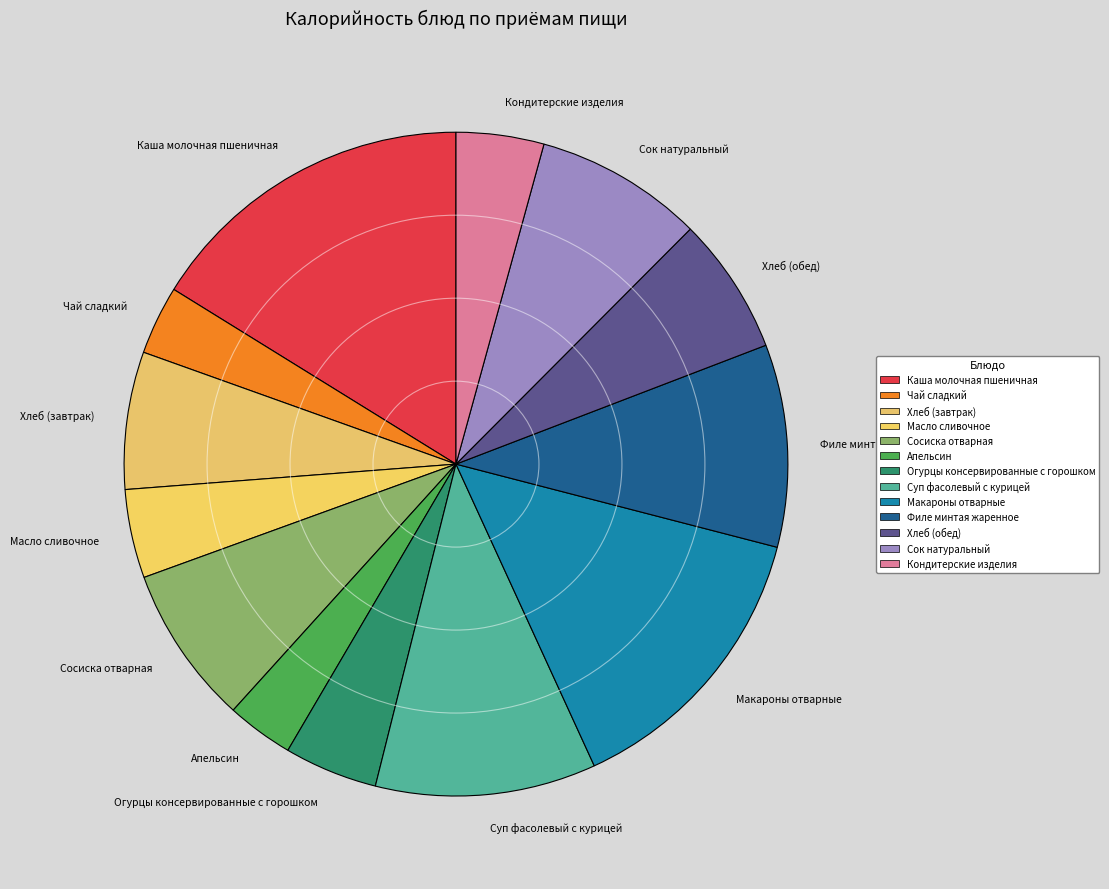

Which category has the biggest portion of the pie?

Каша молочная пшеничная